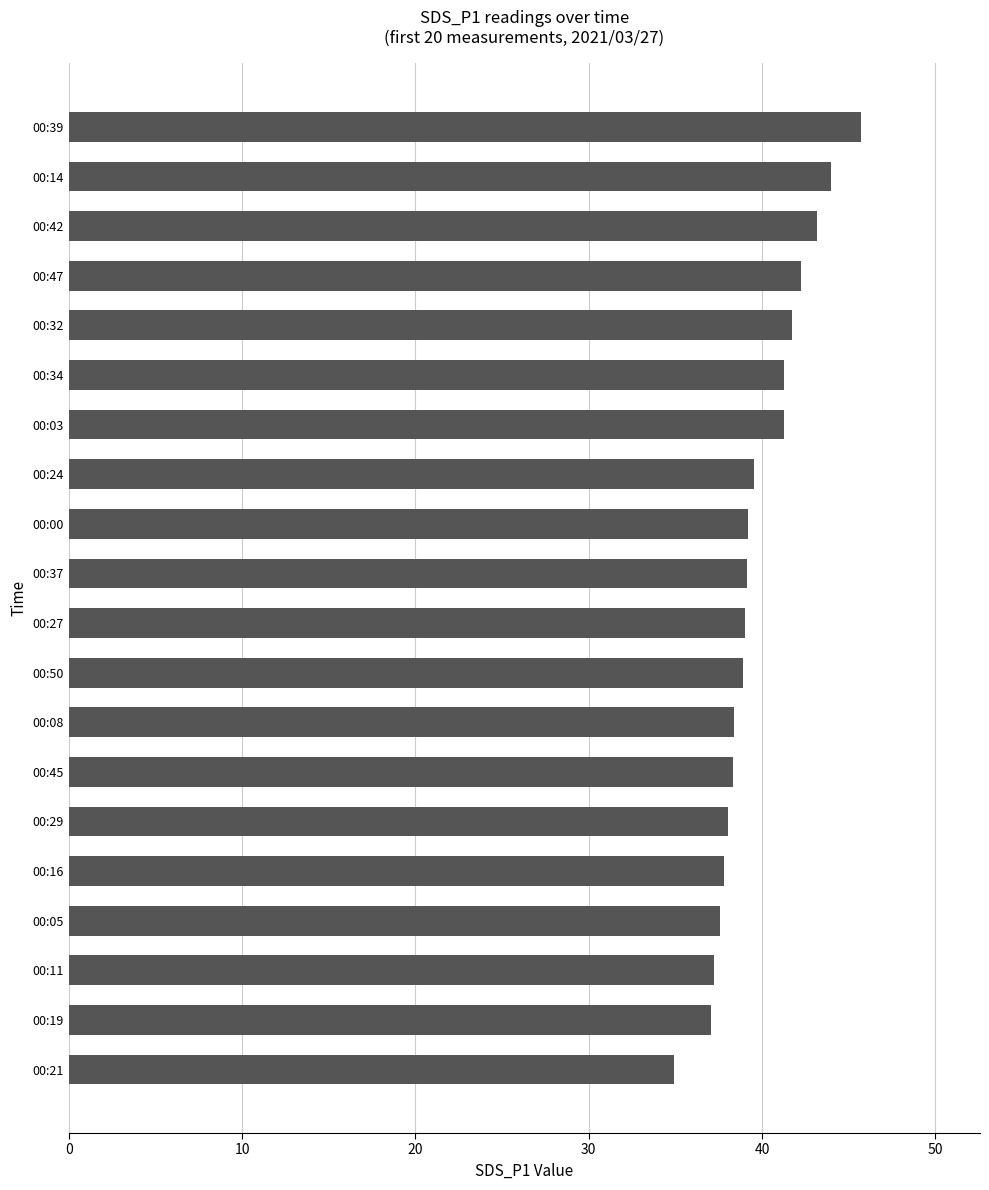

What is the maximum value shown in the chart?

45.7